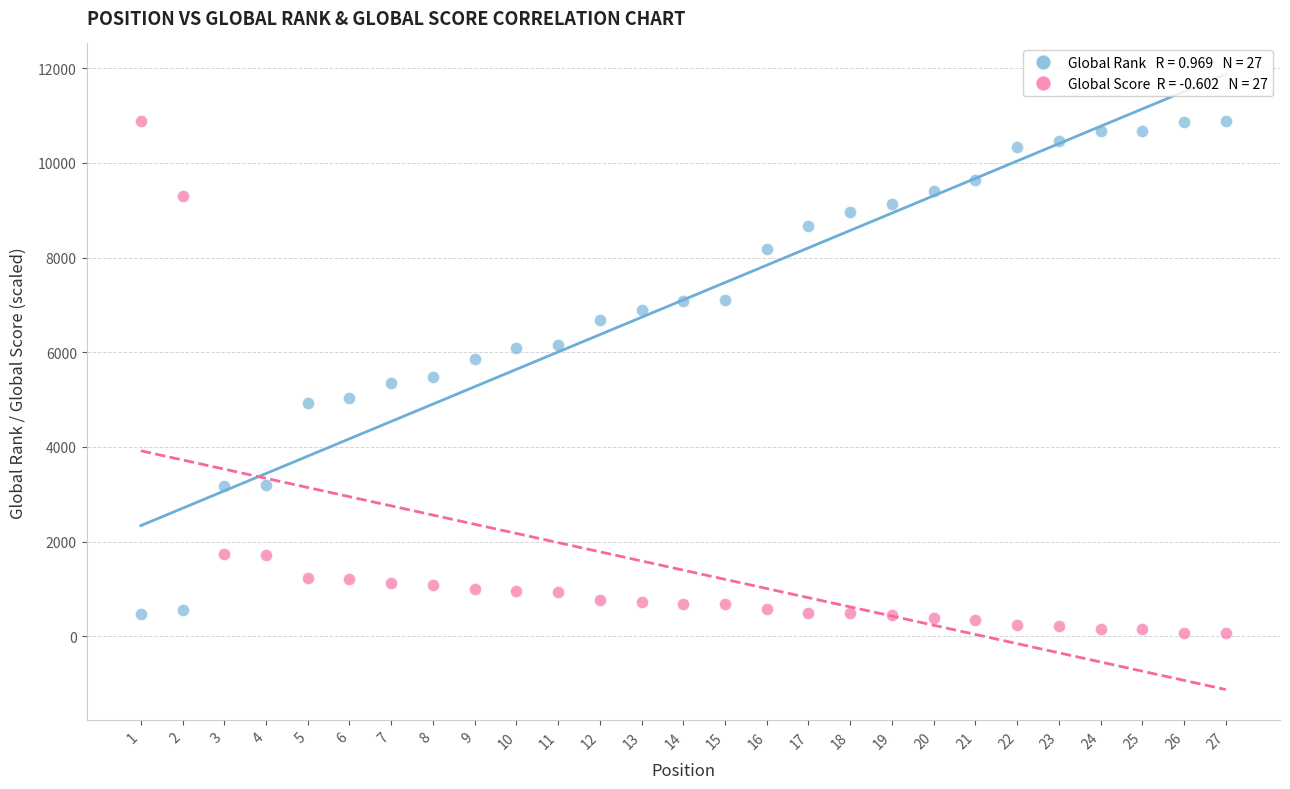

Across all data points, what is the range of X values (max minus min)?

26.0